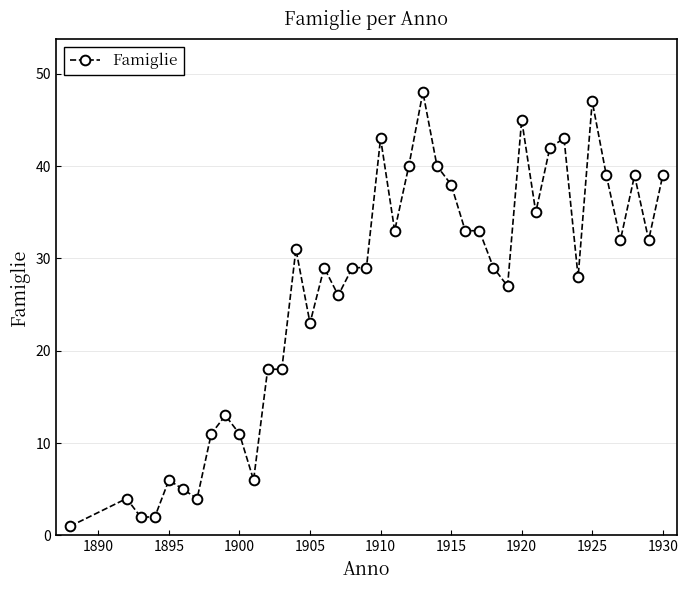

How many lines are shown in the chart?

1